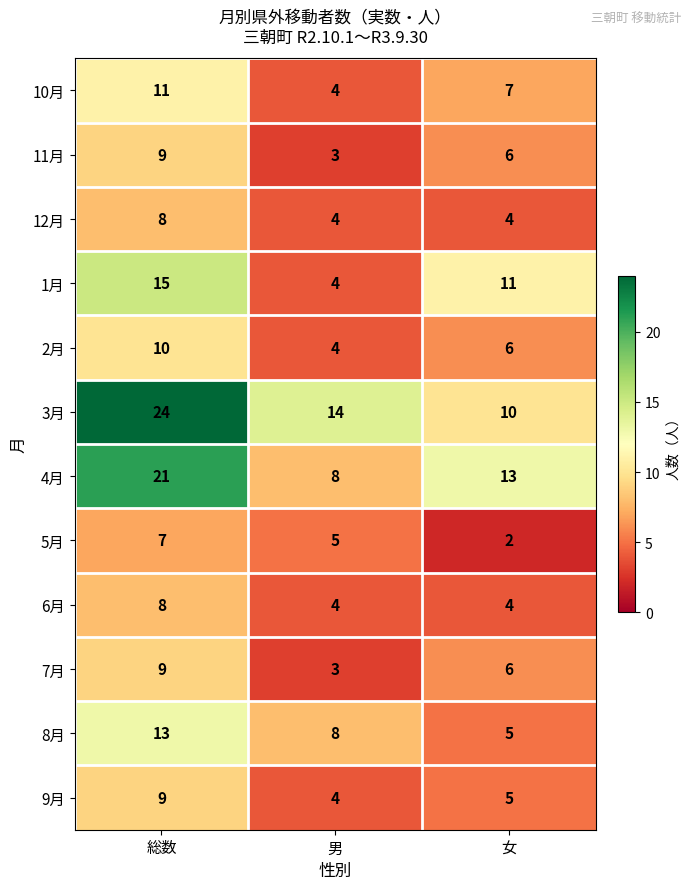

True or false: 7月 has a value of 10 at 女.

False